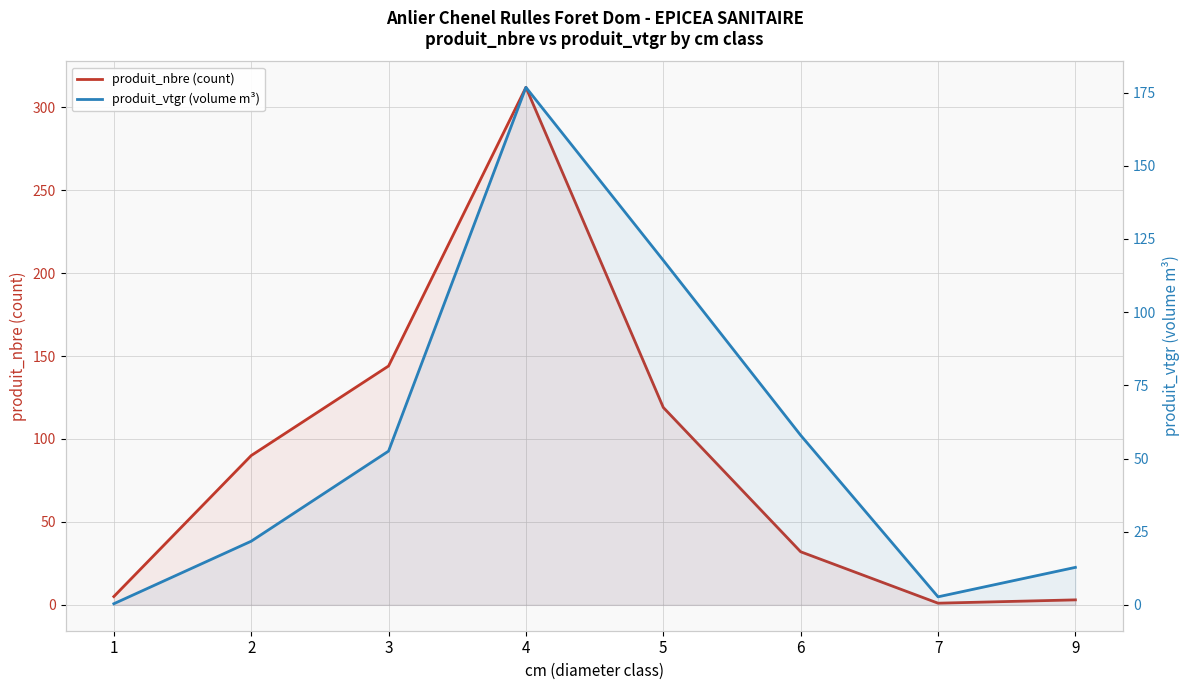

What are all the series names shown in the legend?

produit_nbre (count), produit_vtgr (volume m³)